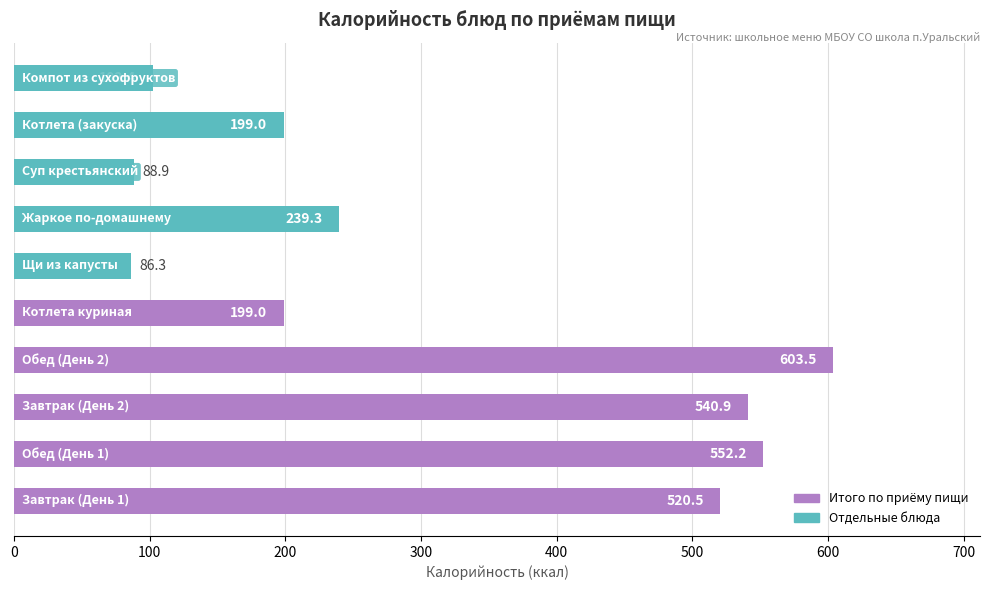

What is the smallest value displayed?

86.3